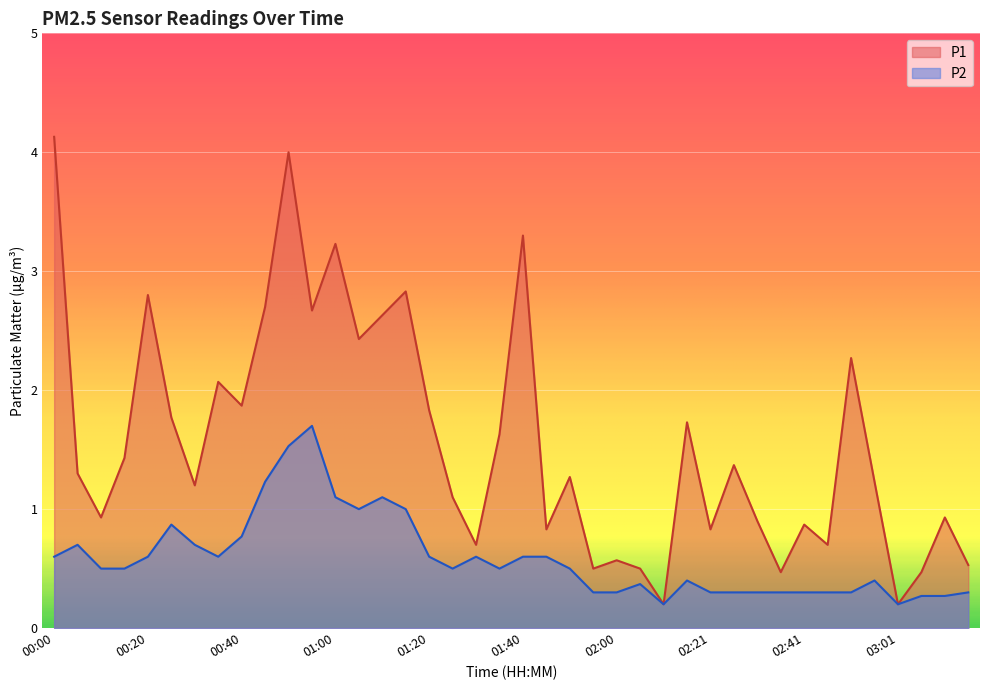

What is the label of the 30th point from the left?

02:26